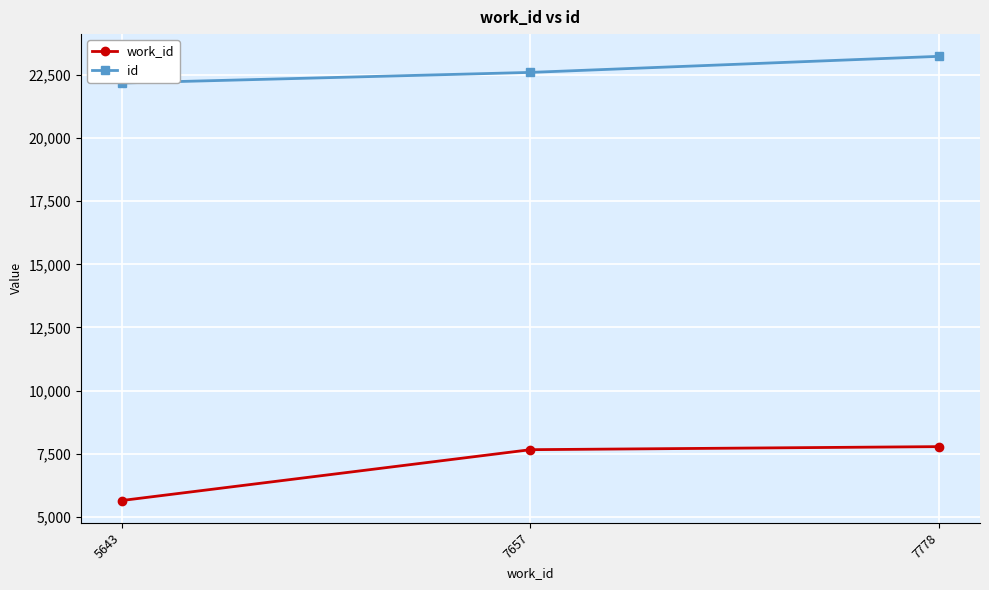

Does the chart display data point markers on the line(s)?

Yes